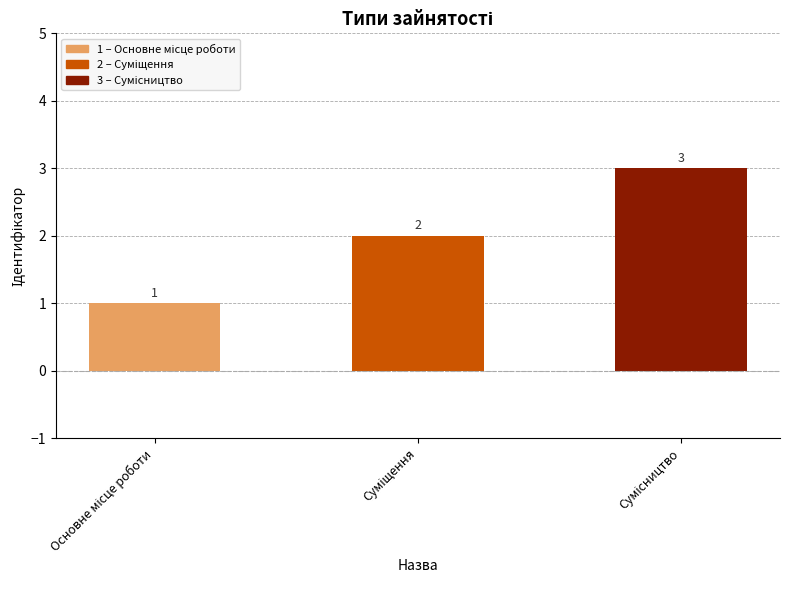

What is the greatest value displayed?

3